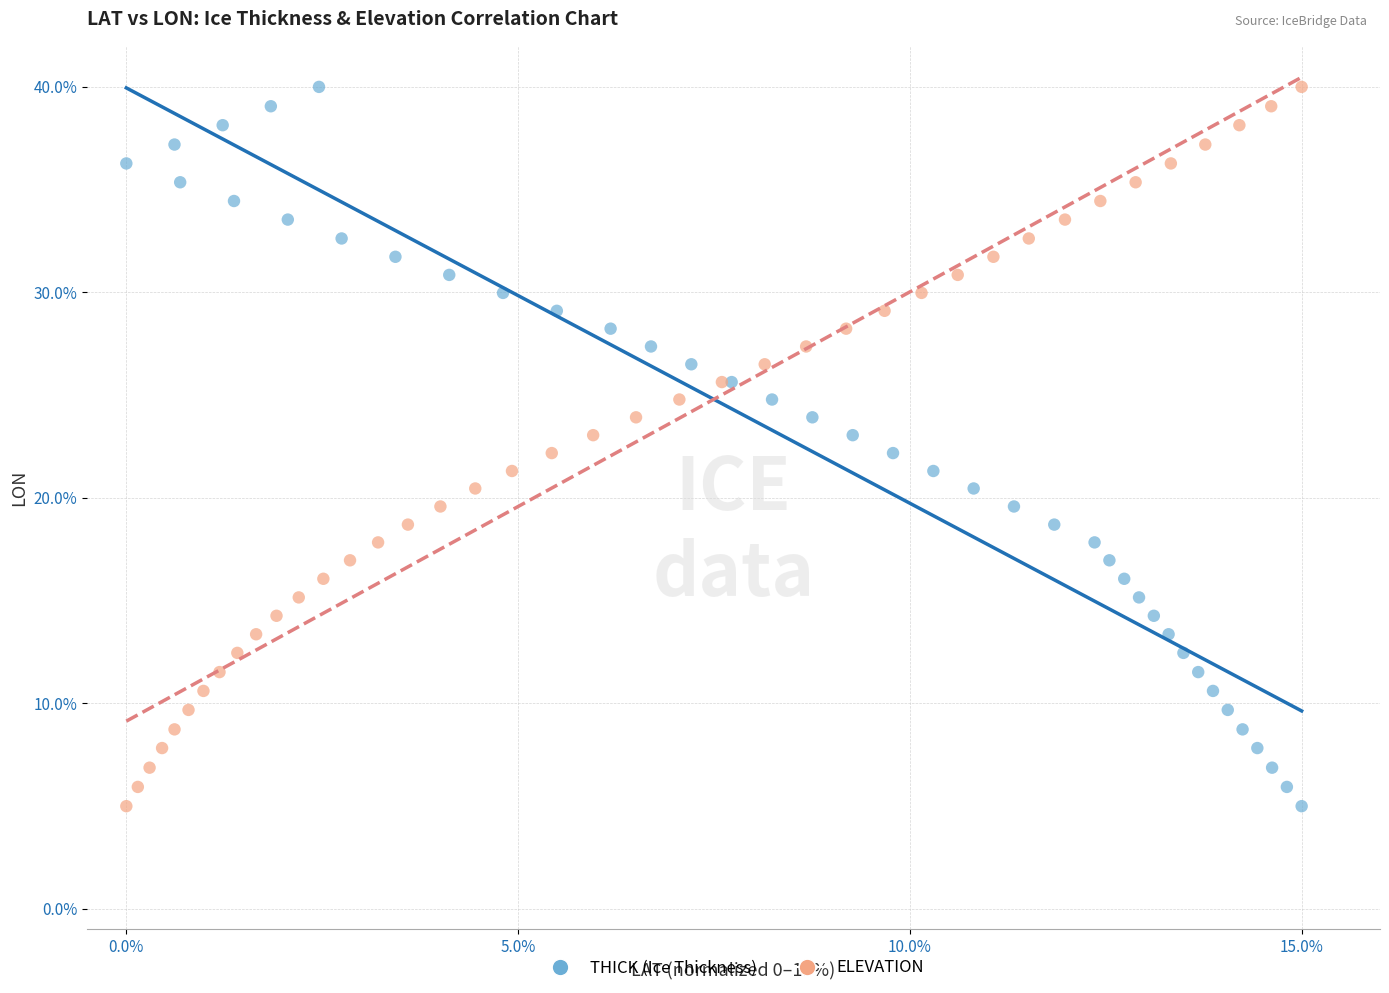

What are all the series names shown in the legend?

THICK (Ice Thickness), ELEVATION